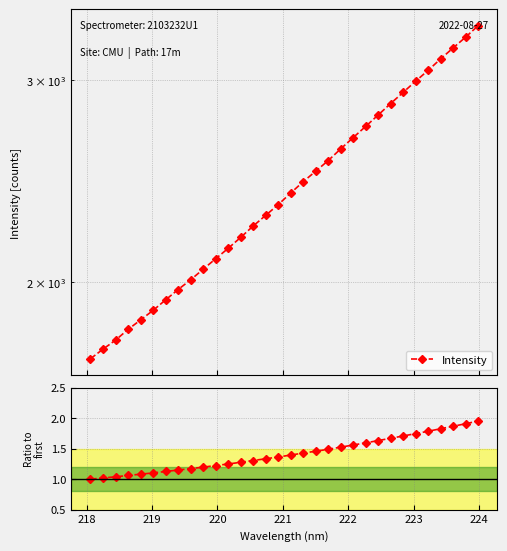

True or false: Ratio to first and Intensity intersect in this chart.

False